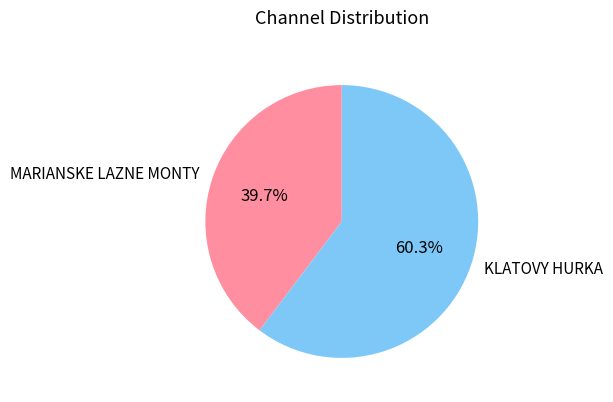

What percentage is the MARIANSKE LAZNE MONTY slice, to the nearest percent?

40%